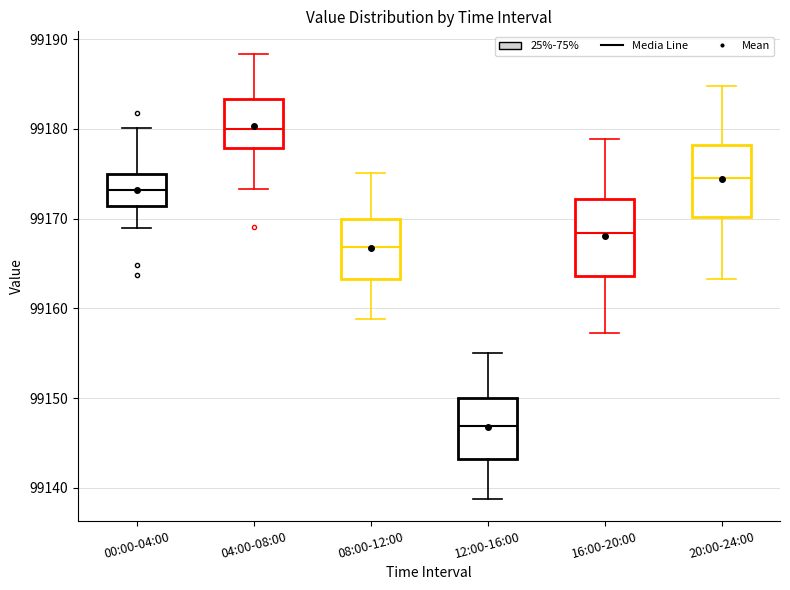

Reading left to right, transcribe this box plot: for each box, give where its median line is, the range the box spans, and where its two whiskers end, as read against the y-axis. The values are not printed on the chart, so give them approximately, as read against the axis.

00:00-04:00: median 99173, box 99171 to 99175, whiskers 99169 to 99180
04:00-08:00: median 99180, box 99178 to 99183, whiskers 99173 to 99188
08:00-12:00: median 99167, box 99163 to 99170, whiskers 99159 to 99175
12:00-16:00: median 99147, box 99143 to 99150, whiskers 99139 to 99155
16:00-20:00: median 99168, box 99164 to 99172, whiskers 99157 to 99179
20:00-24:00: median 99175, box 99170 to 99178, whiskers 99163 to 99185